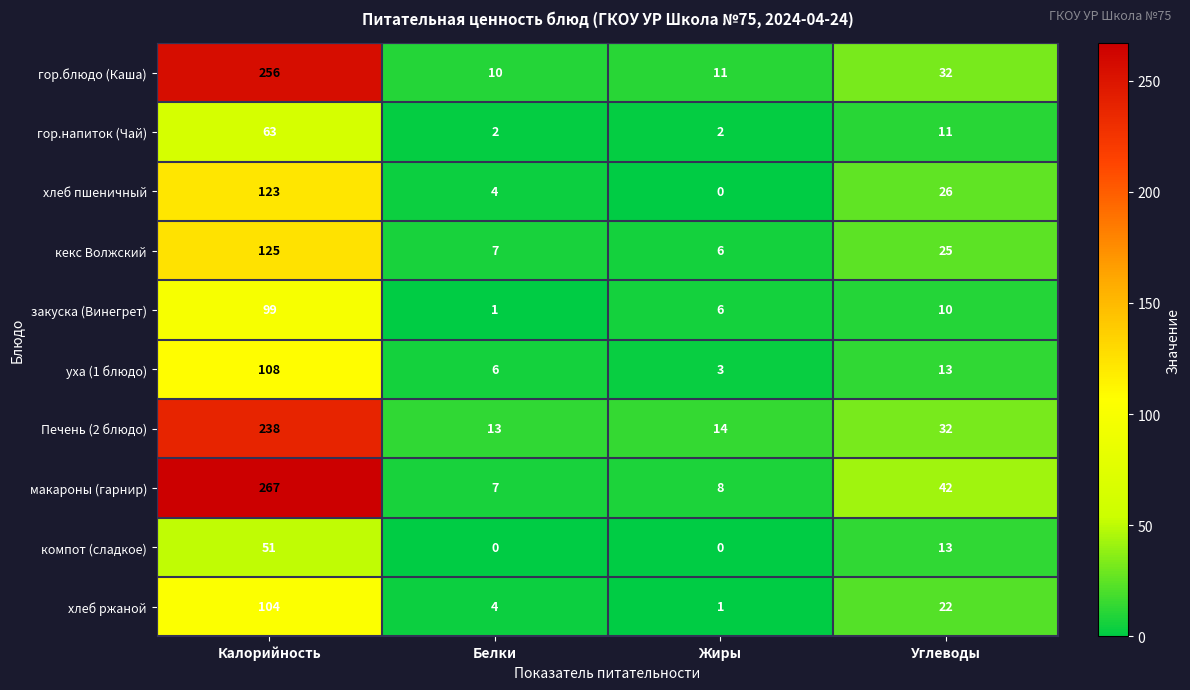

Rank the series by their maximum value, from lowest to highest.

компот (сладкое), гор.напиток (Чай), закуска (Винегрет), хлеб ржаной, уха (1 блюдо), хлеб пшеничный, кекс Волжский, Печень (2 блюдо), гор.блюдо (Каша), макароны (гарнир)